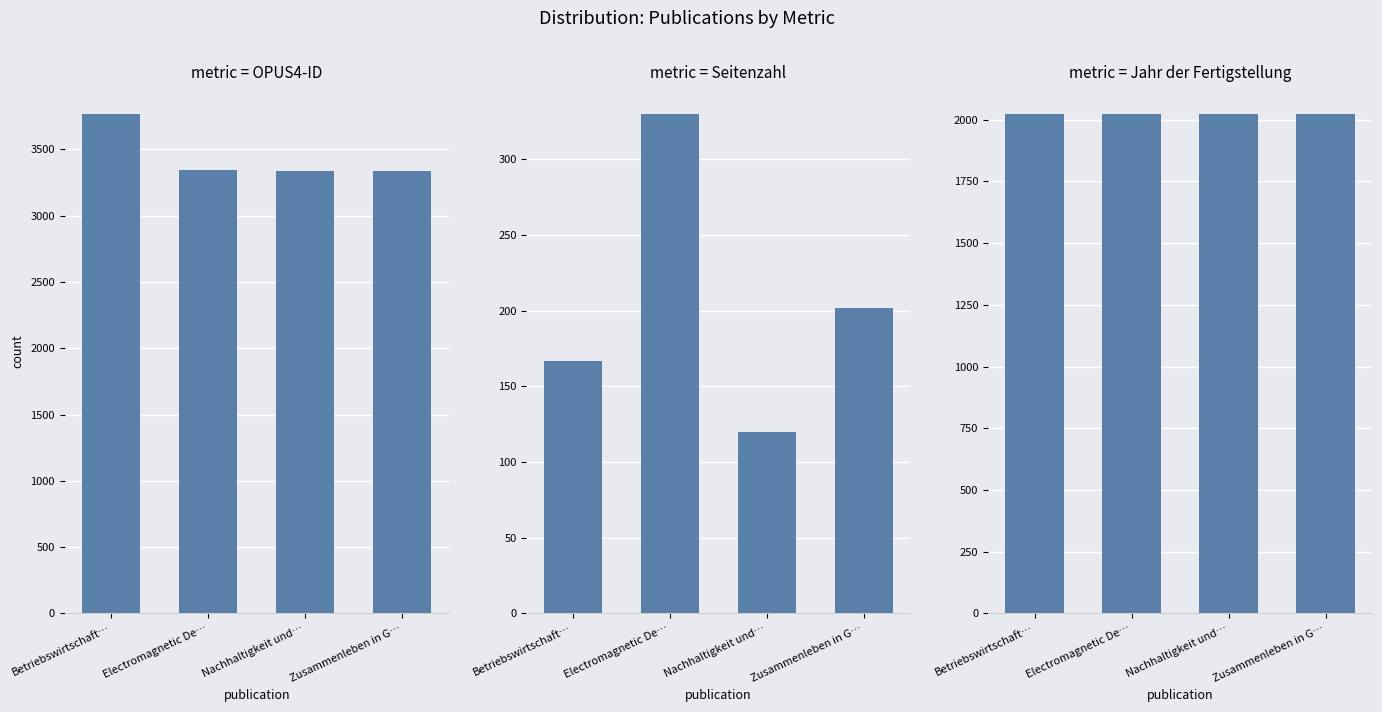

Reading right to left, extract all data points from this chart.

OPUS4-ID: 3338	3336	3343	3767
Seitenzahl: 202	120	330	167
Jahr der Fertigstellung: 2023	2023	2023	2023